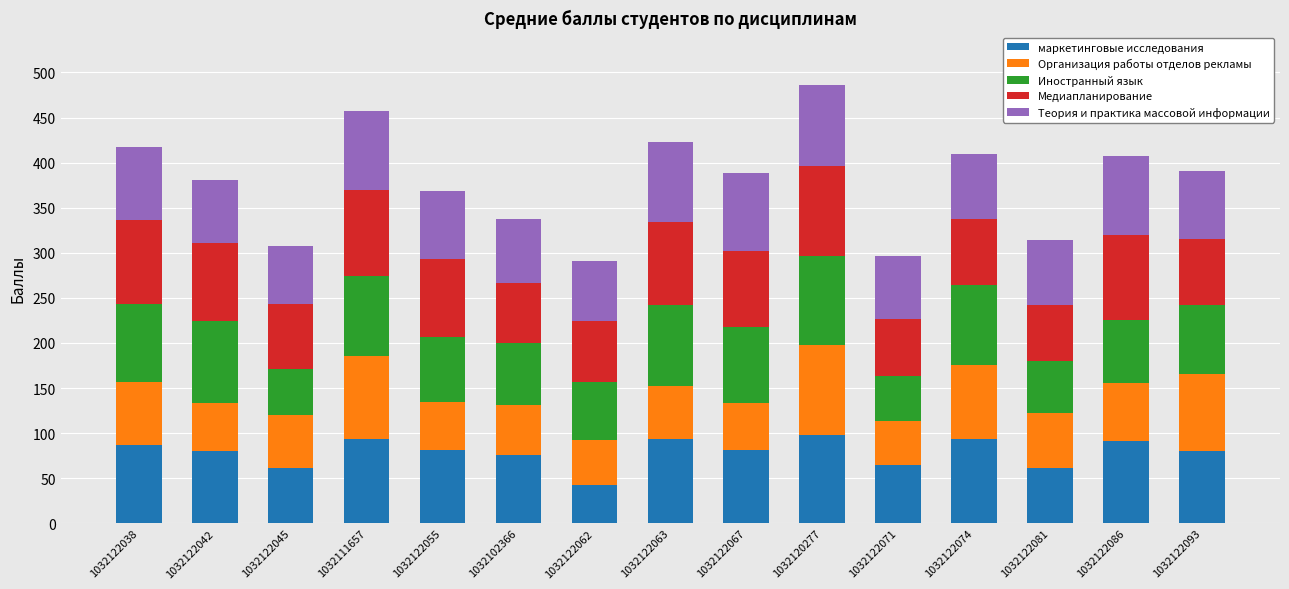

What is the total value across all series at 1032122063?

423